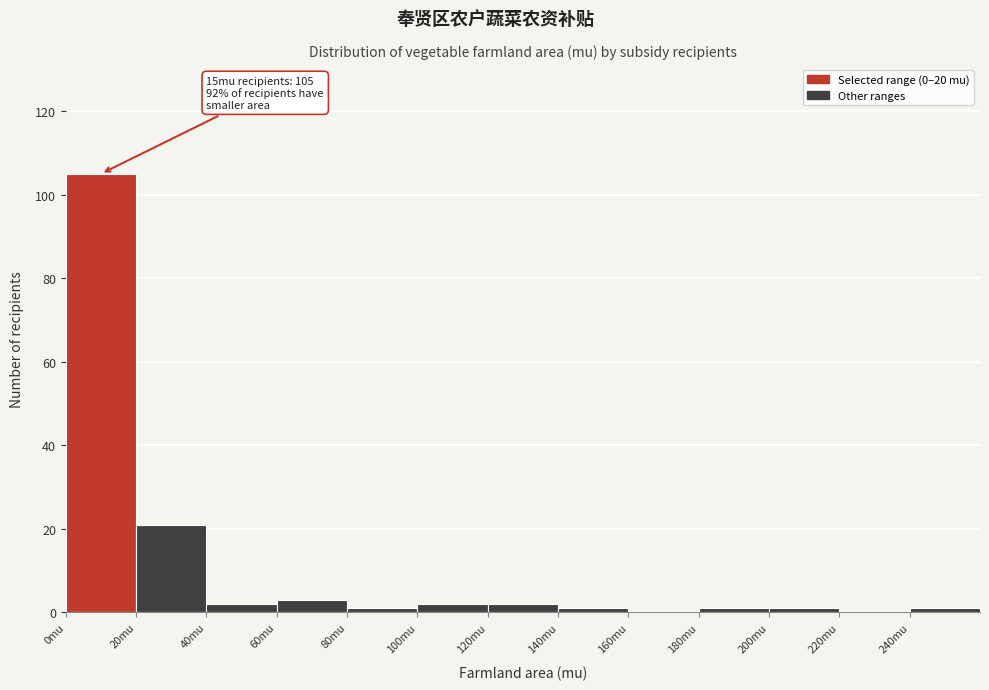

Which range on the x-axis has the tallest bar?

0 to 20